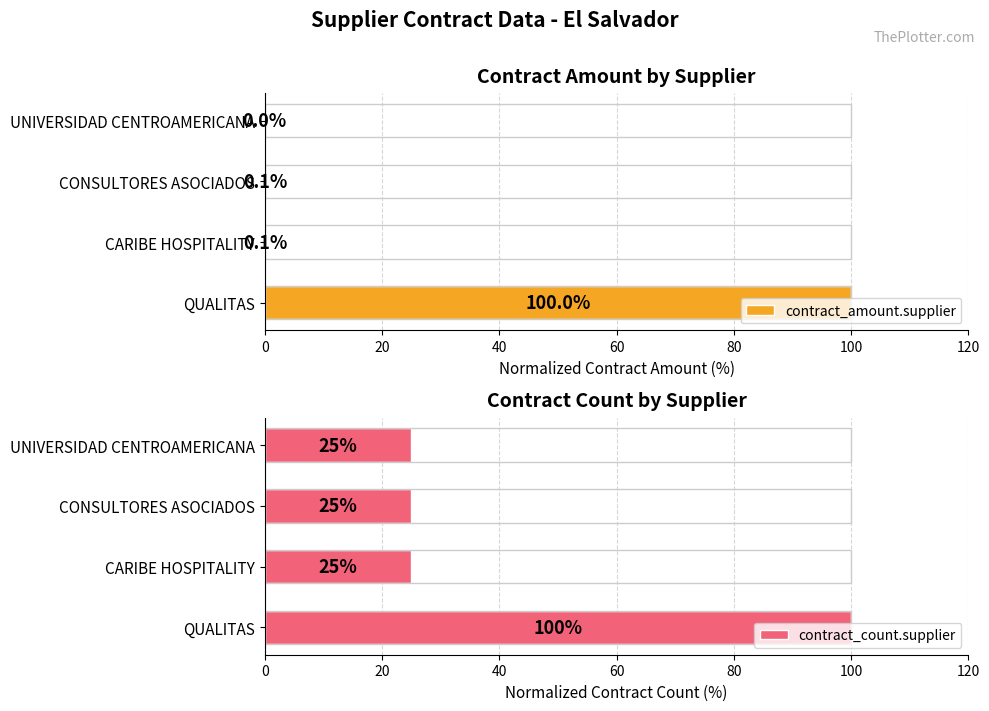

The value of contract_count.supplier at CONSULTORES ASOCIADOS is 34.6. True or false?

False